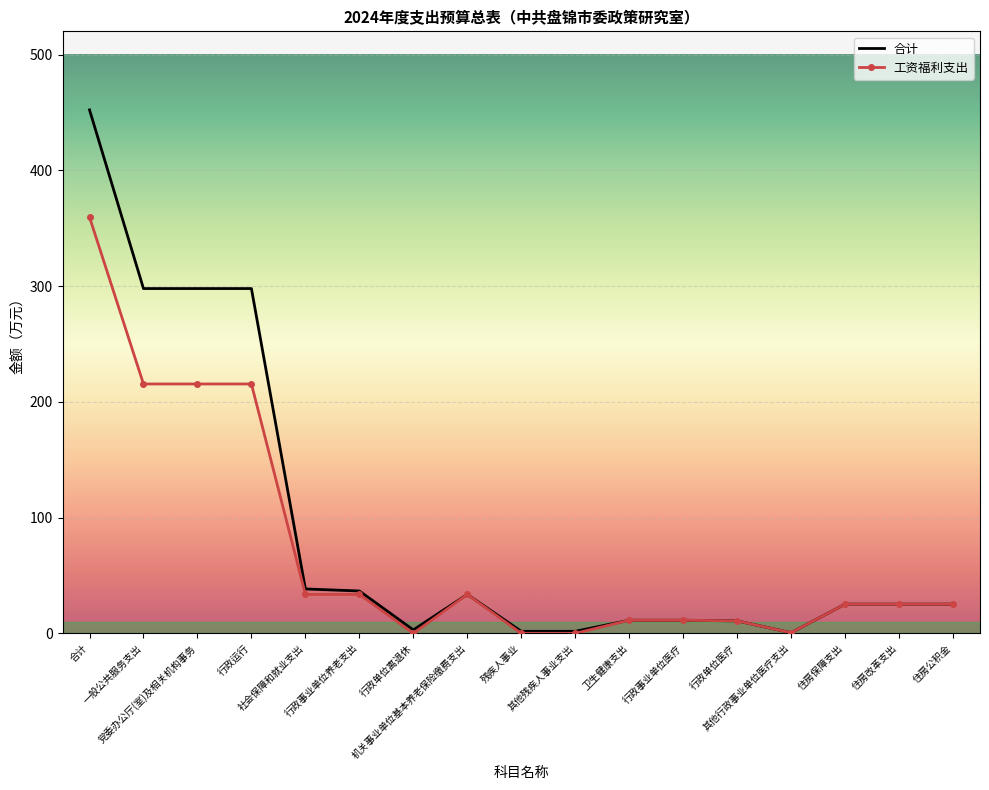

Where does the 工资福利支出 series first go above 25?

合计